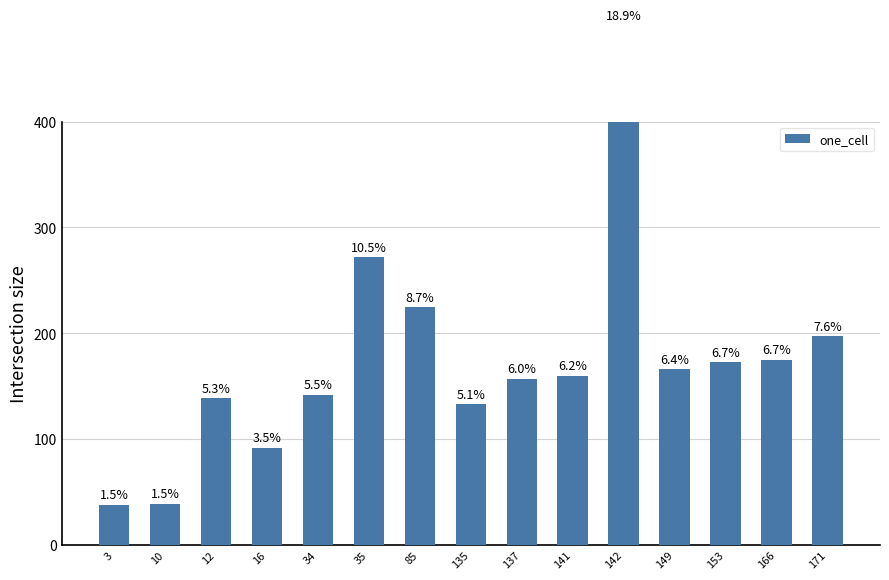

What is the sum of all values?

2599